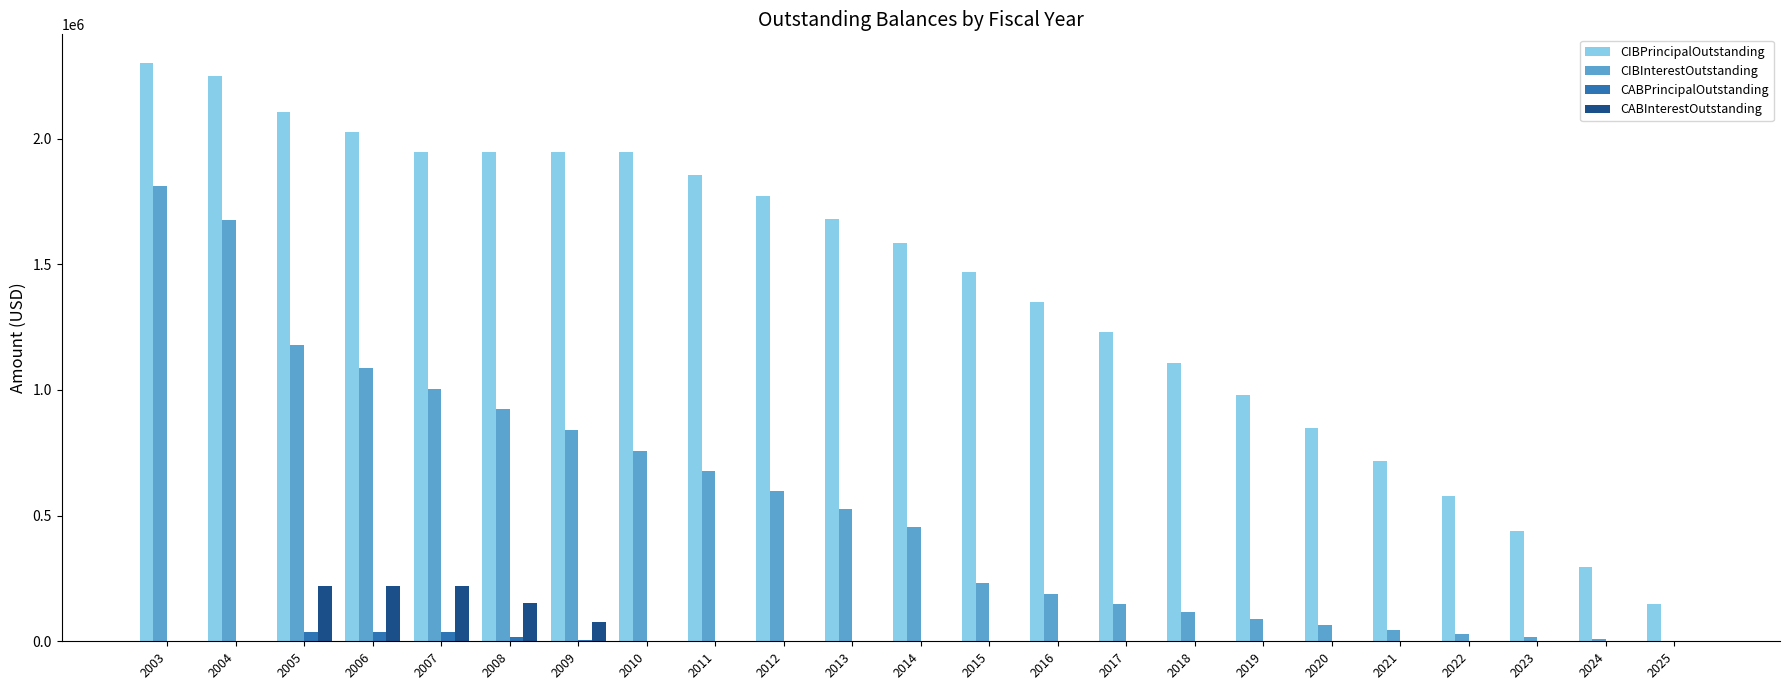

What is the maximum value shown in the chart?

2300000.0